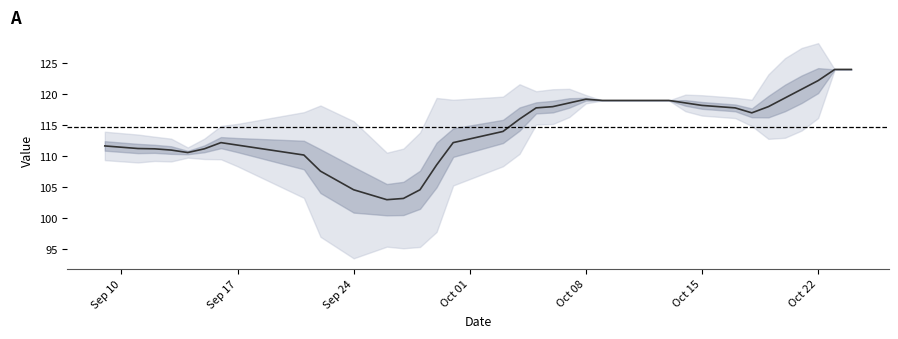

List the labels in order of value, largest first.

33, 34, 35, 36, 19, 20, 21, 22, 23, 24, 25, 26, 27, 28, 16, 29, 30, 31, 17, 18, 8, 32, 1, 7, 0, 4, 5, 6, 2, 3, 14, 15, 9, 13, 10, 11, 12